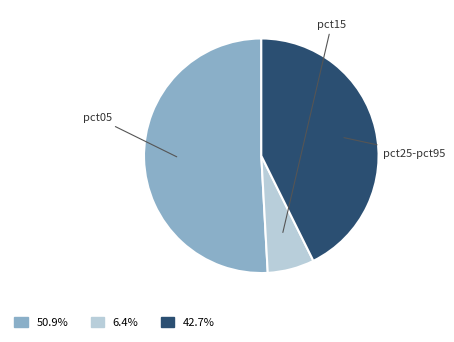

Is there any slice that represents more than half of the pie?

Yes